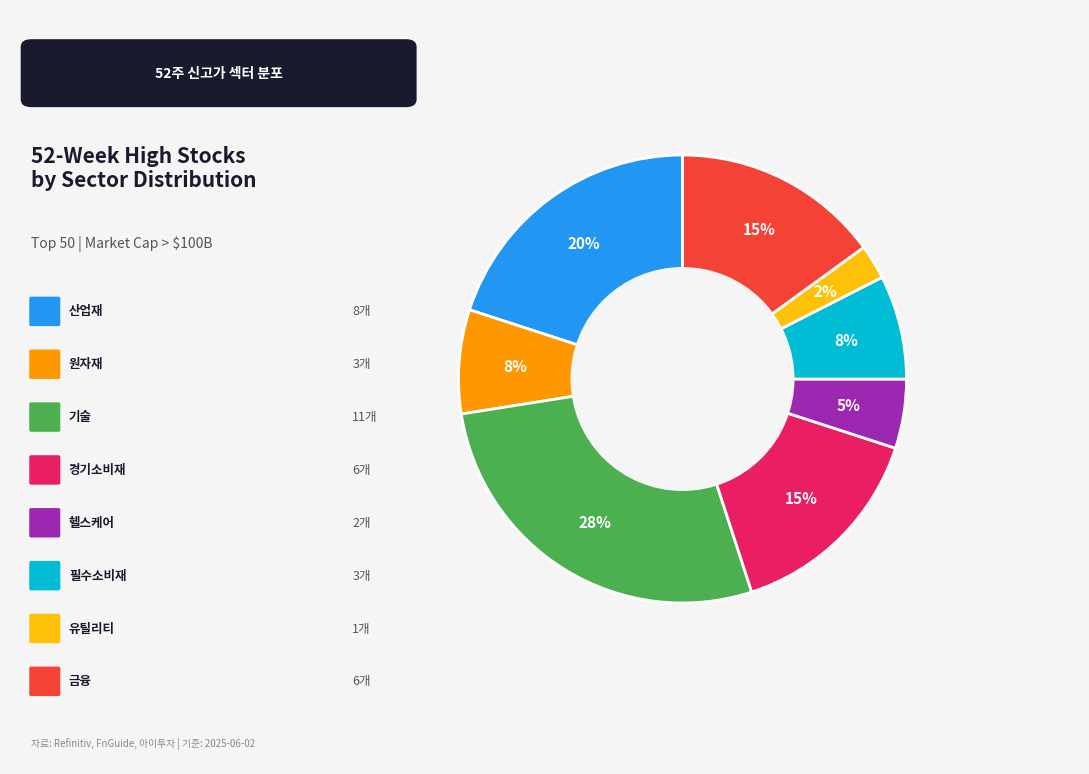

Count the number of slices in the pie.

8